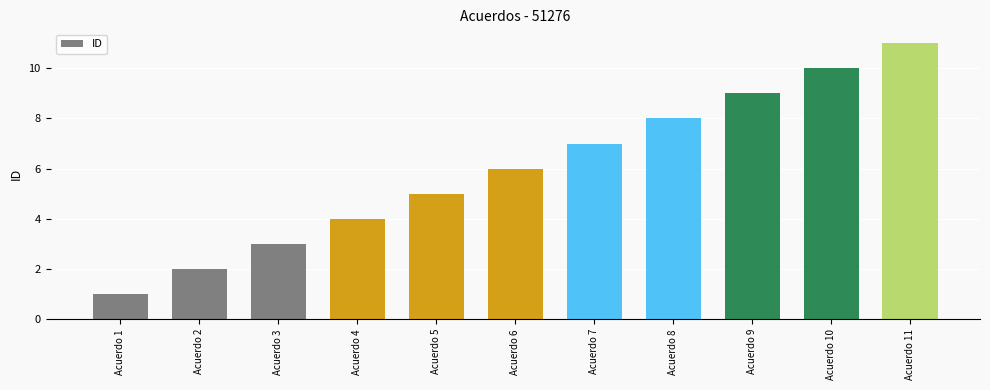

Reading right to left, extract all data points from this chart.

11	10	9	8	7	6	5	4	3	2	1